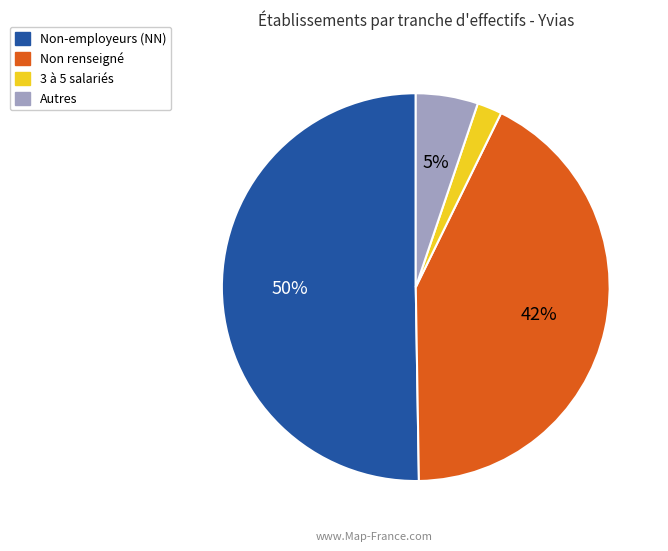

How many segments does this pie chart have?

4